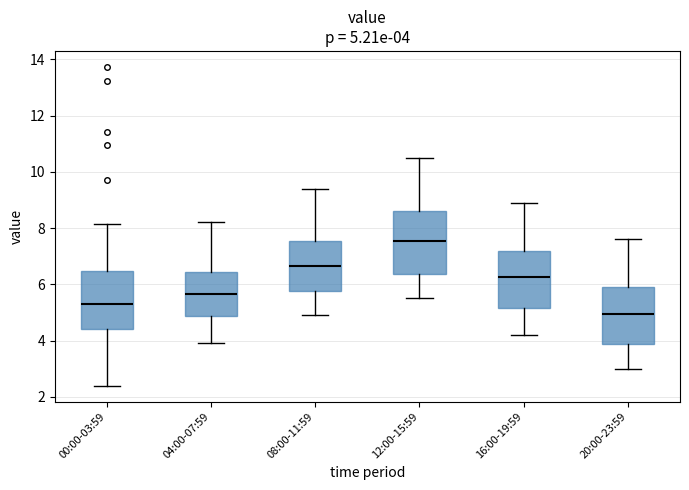

Which box has the highest median line?

12:00-15:59